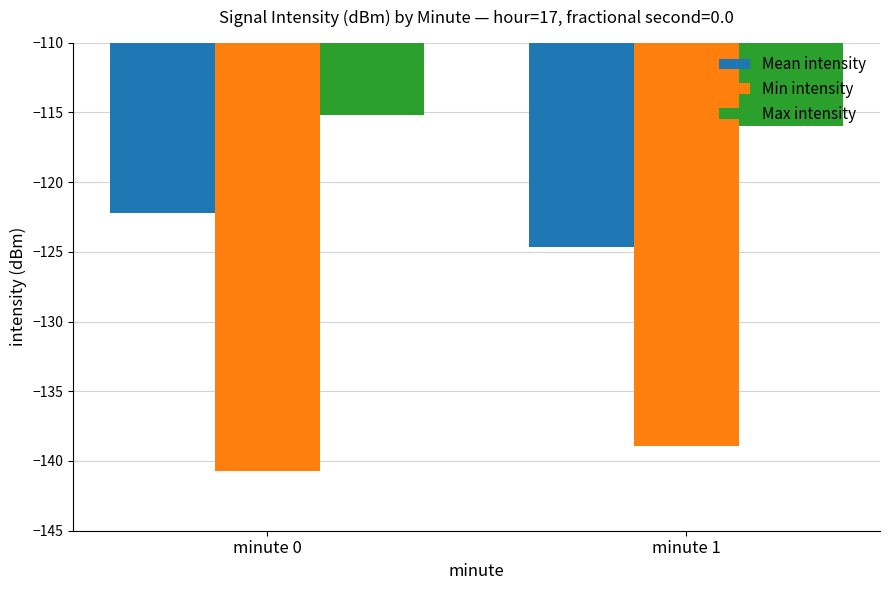

What are all the series names shown in the legend?

Mean intensity, Min intensity, Max intensity